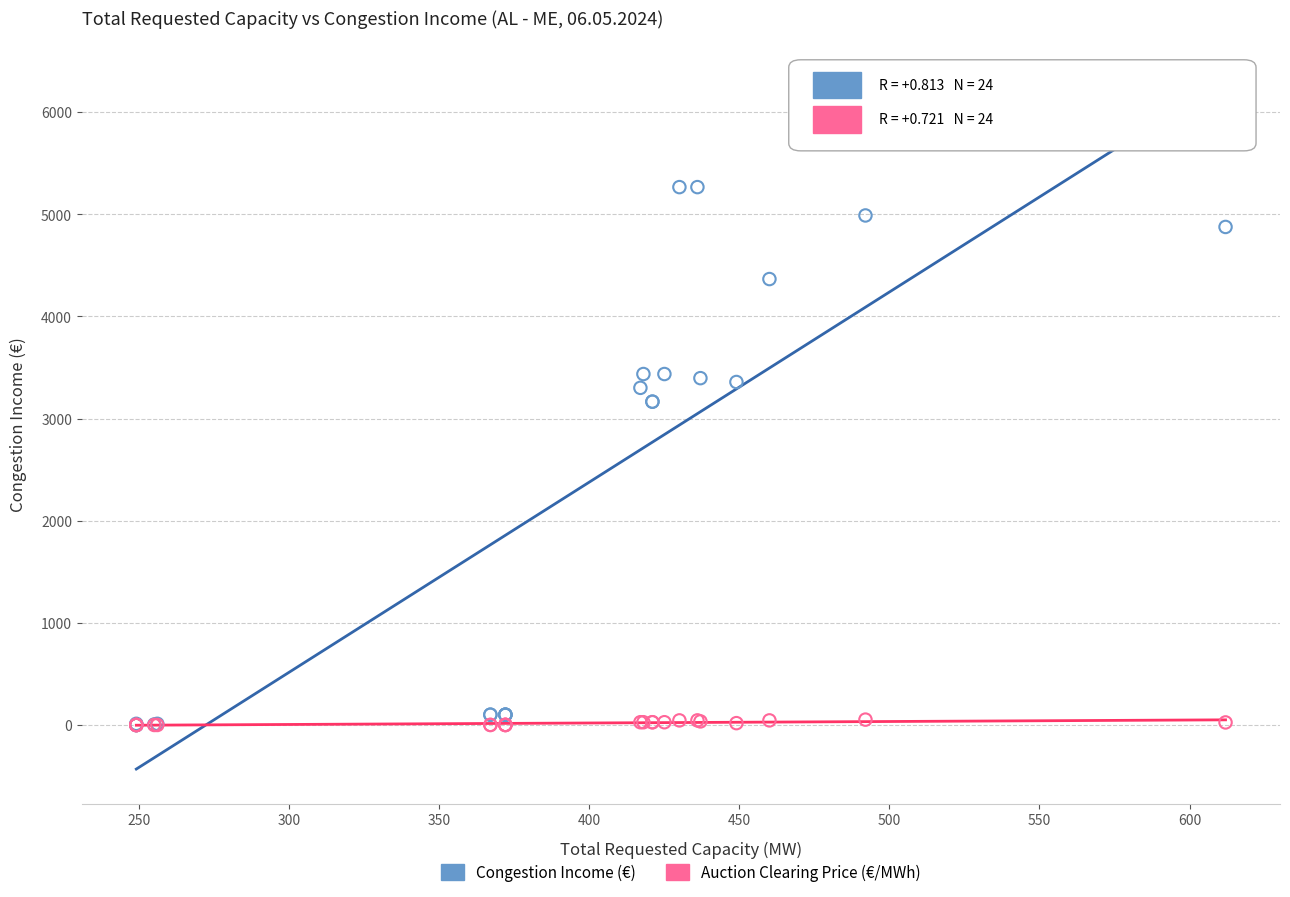

Which series contains the highest Y value?

Congestion Income (€)